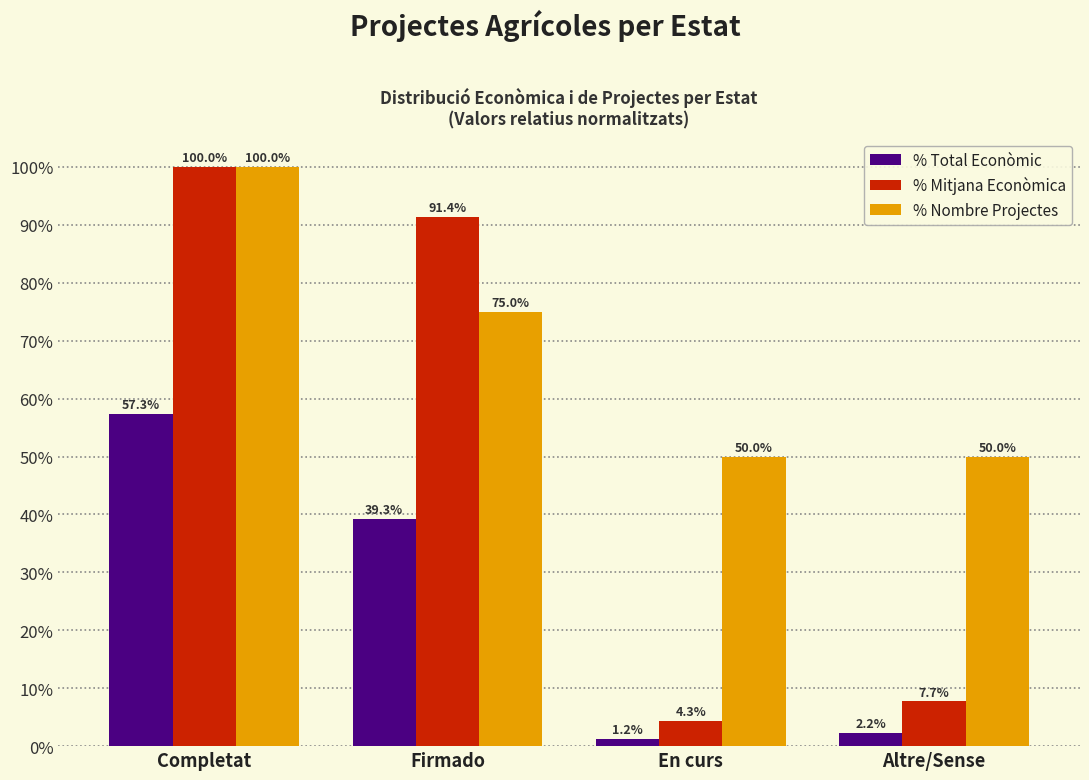

Is it true that % Nombre Projectes equals 50.0 at En curs?

True